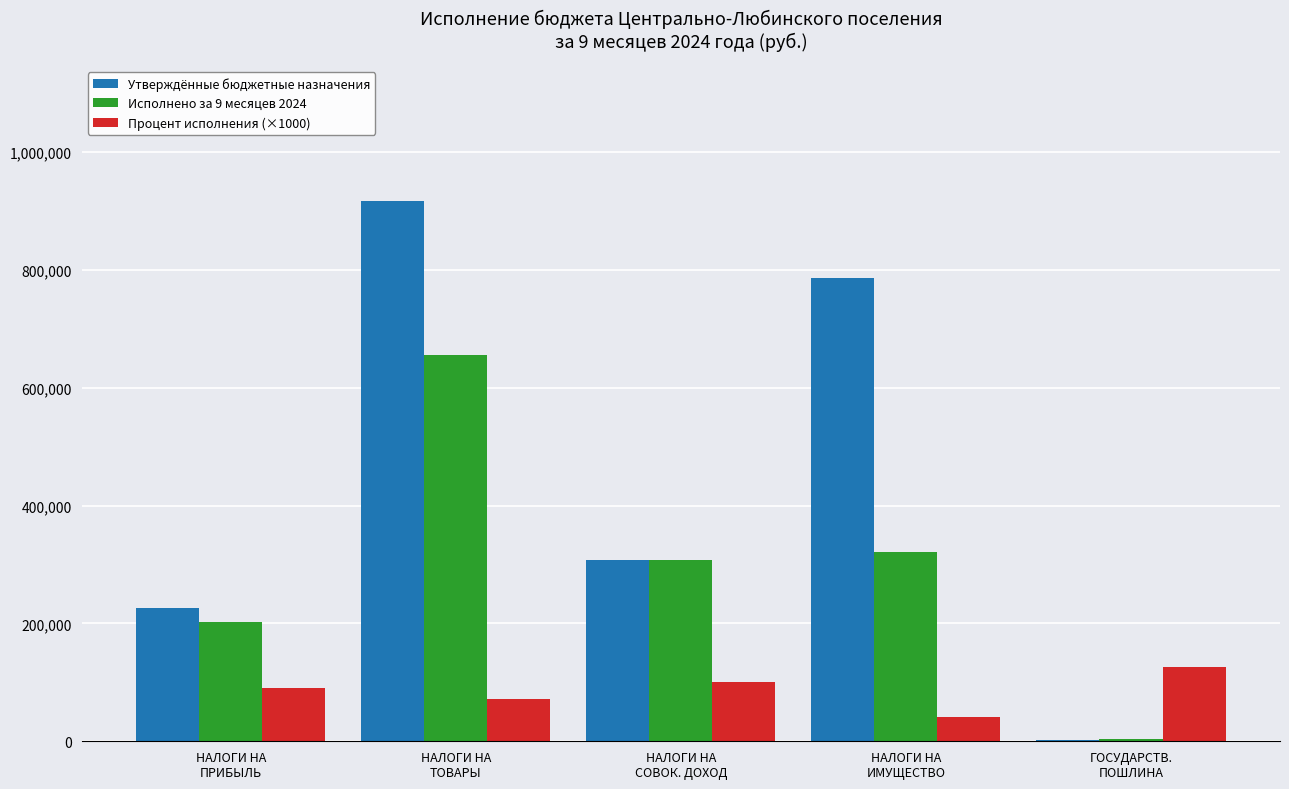

What is the sum of all Исполнено за 9 месяцев 2024 values?

1489846.9